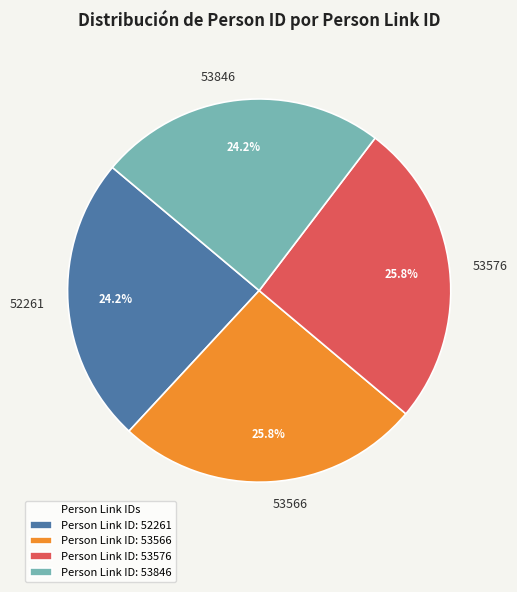

To the nearest percent, what portion does 53566 represent?

26%